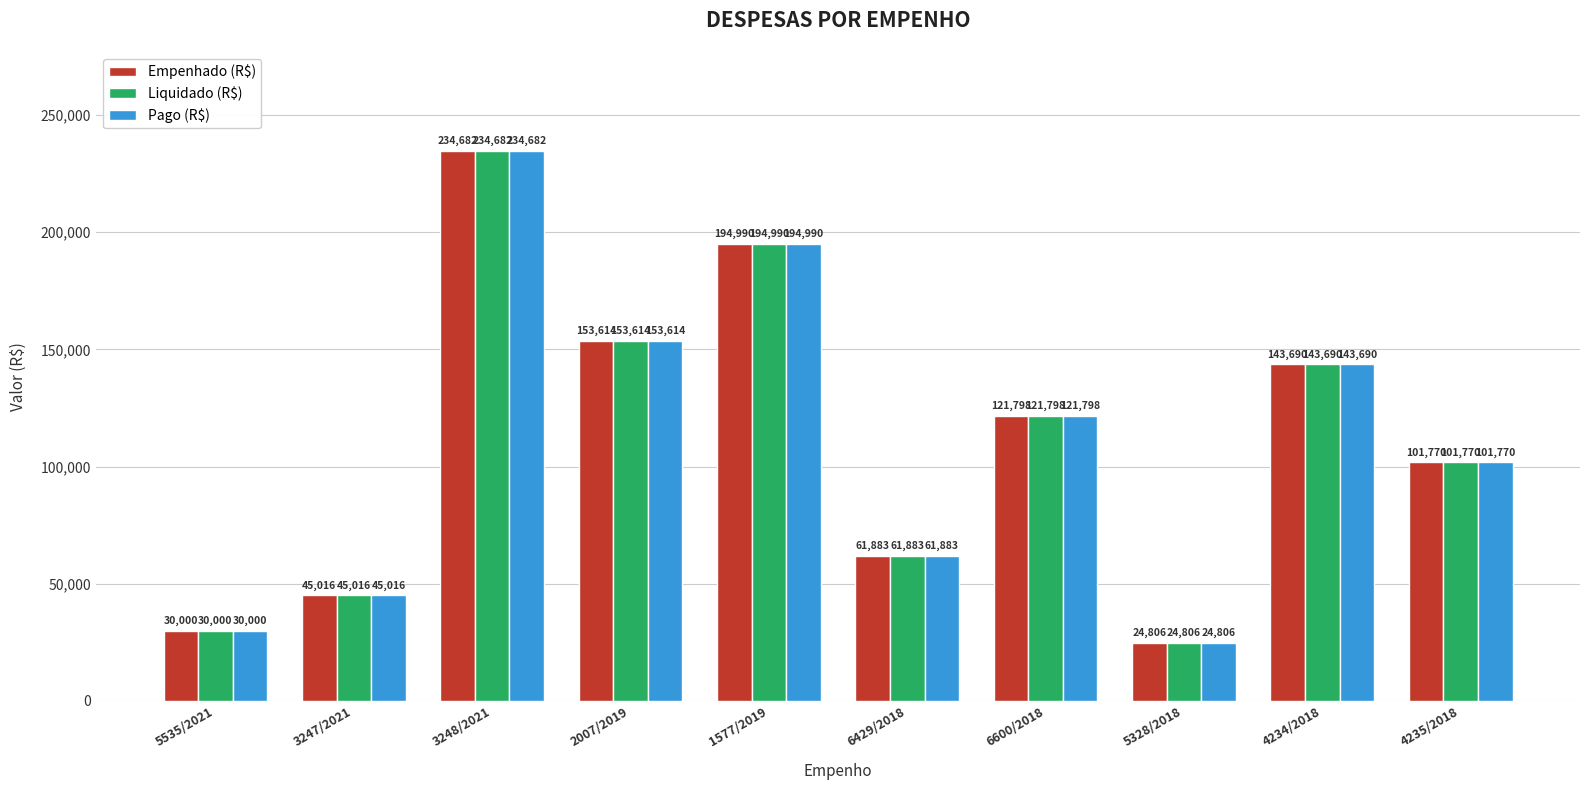

Where does the Empenhado (R$) series first go above 121798?

3248/2021